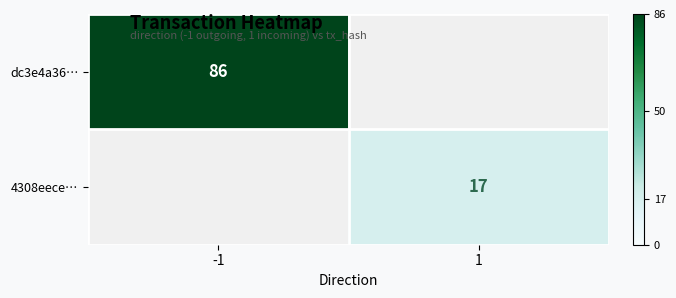

Is the value of 4308eece… at 1 greater than the value of dc3e4a36… at -1?

No